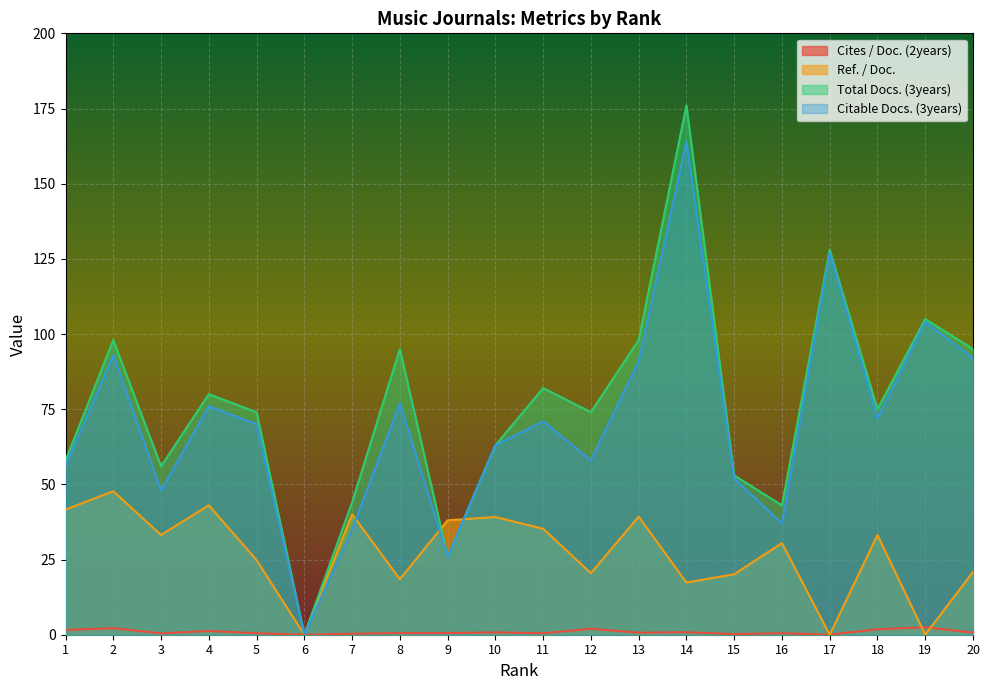

True or false: Citable Docs. (3years) and Ref. / Doc. cross at least once.

True